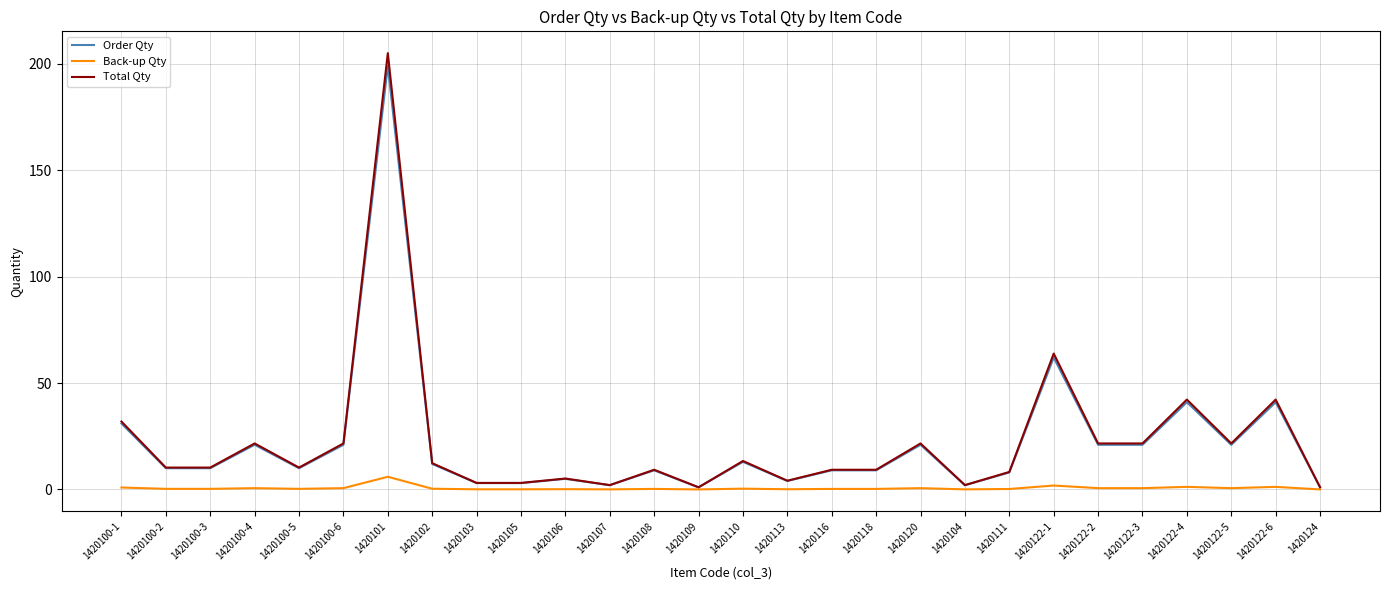

Where is Total Qty nearest to the value 103?

1420122-1